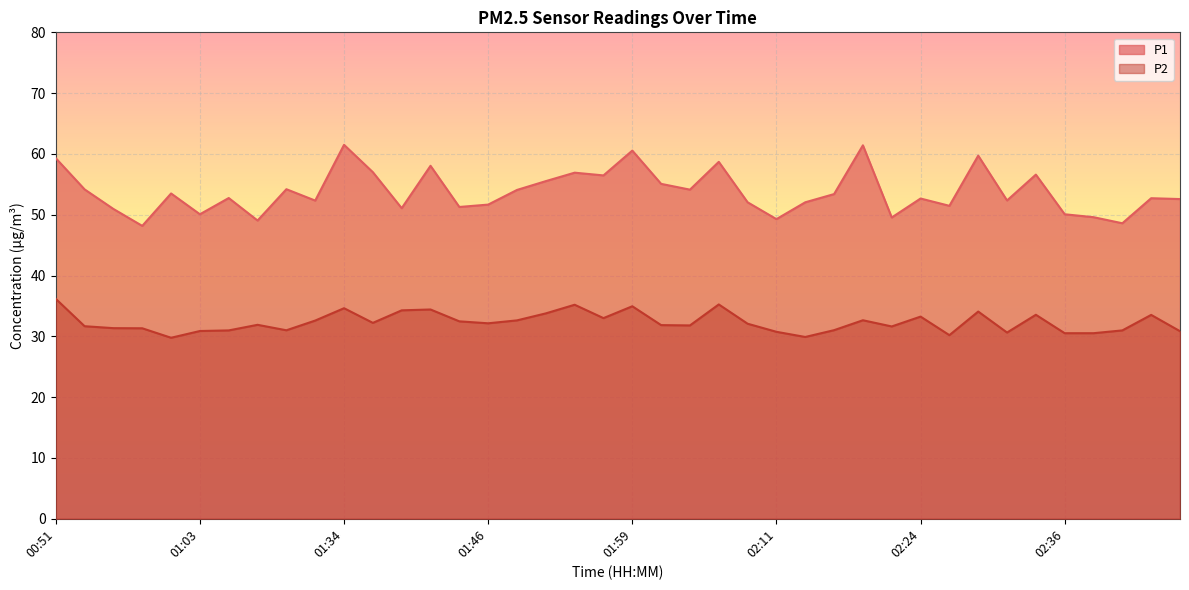

What is the highest value of the P2 series?

36.2